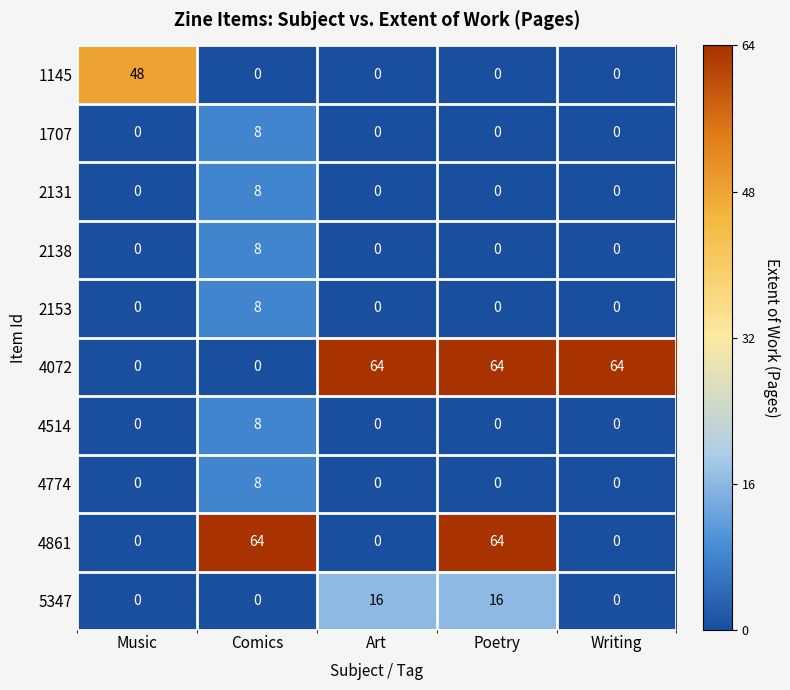

What is the difference between the highest and lowest values at Poetry?

64